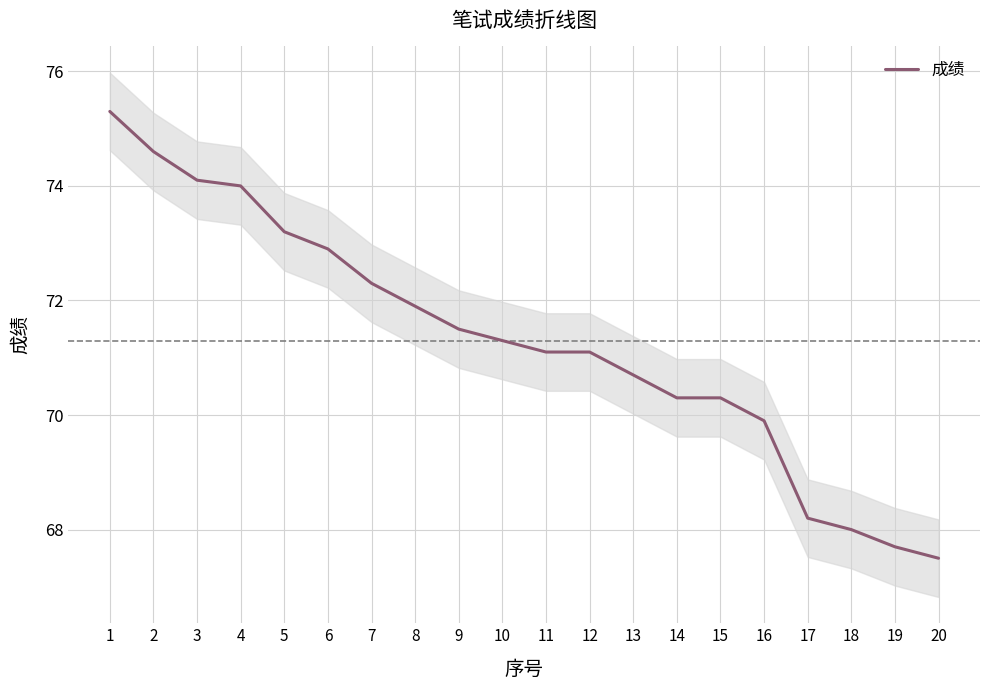

What is the average value?

71.3